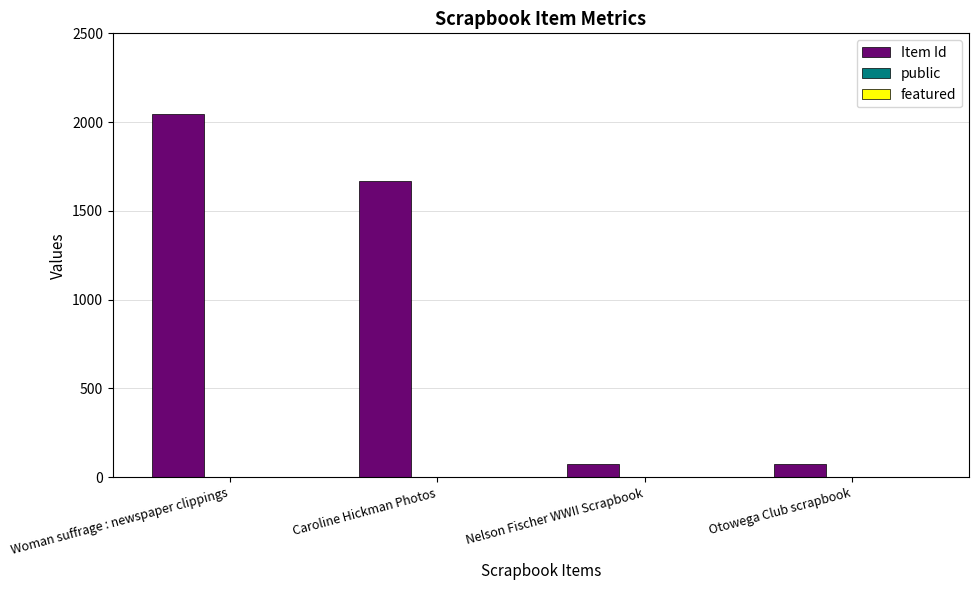

The Item Id series shows 2045 at Woman suffrage : newspaper clippings. True or false?

True